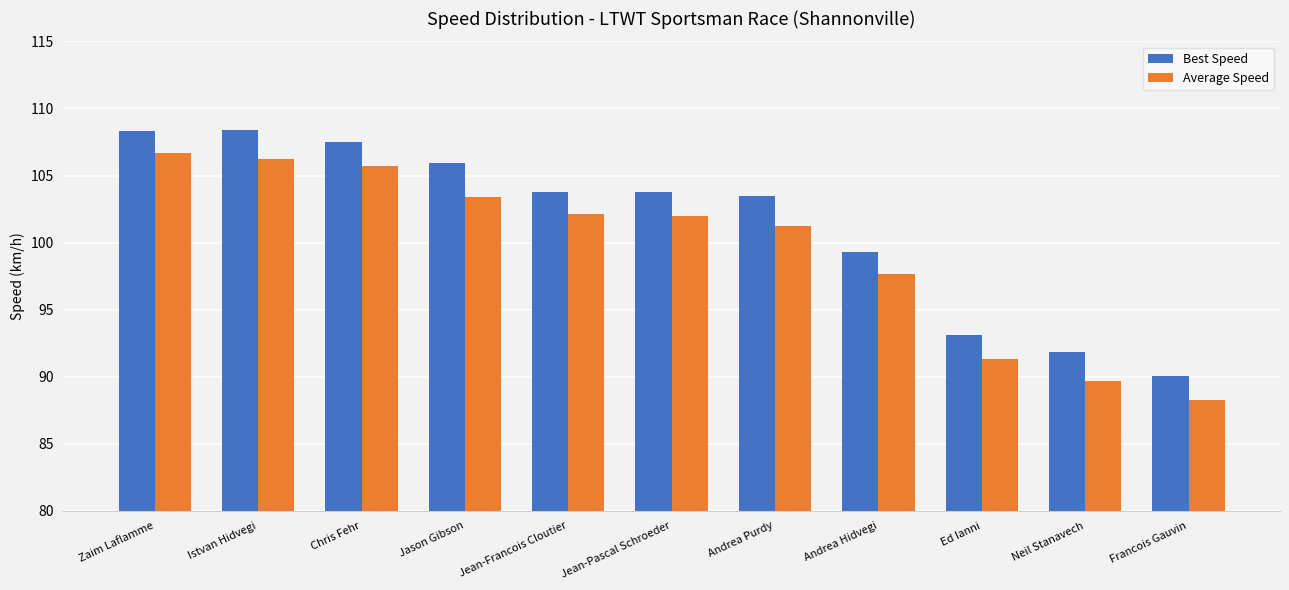

Rank the series by their average value, from lowest to highest.

Average Speed, Best Speed